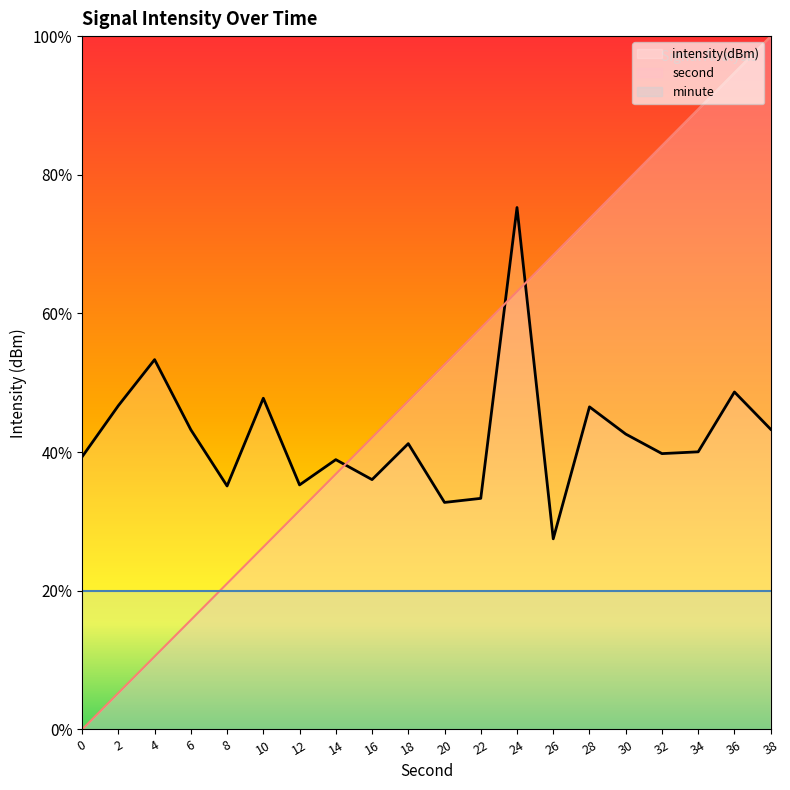

Does the chart have visible grid lines?

No